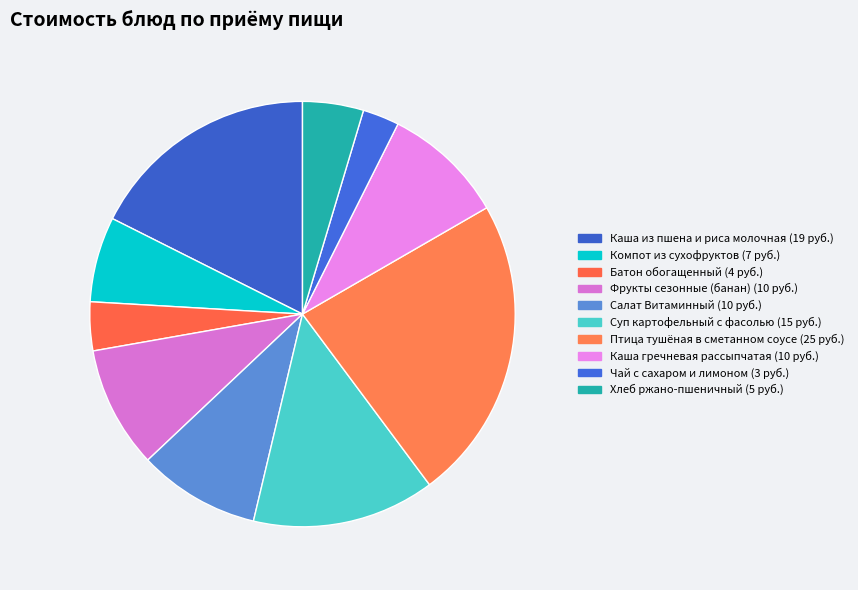

How many segments does this pie chart have?

10